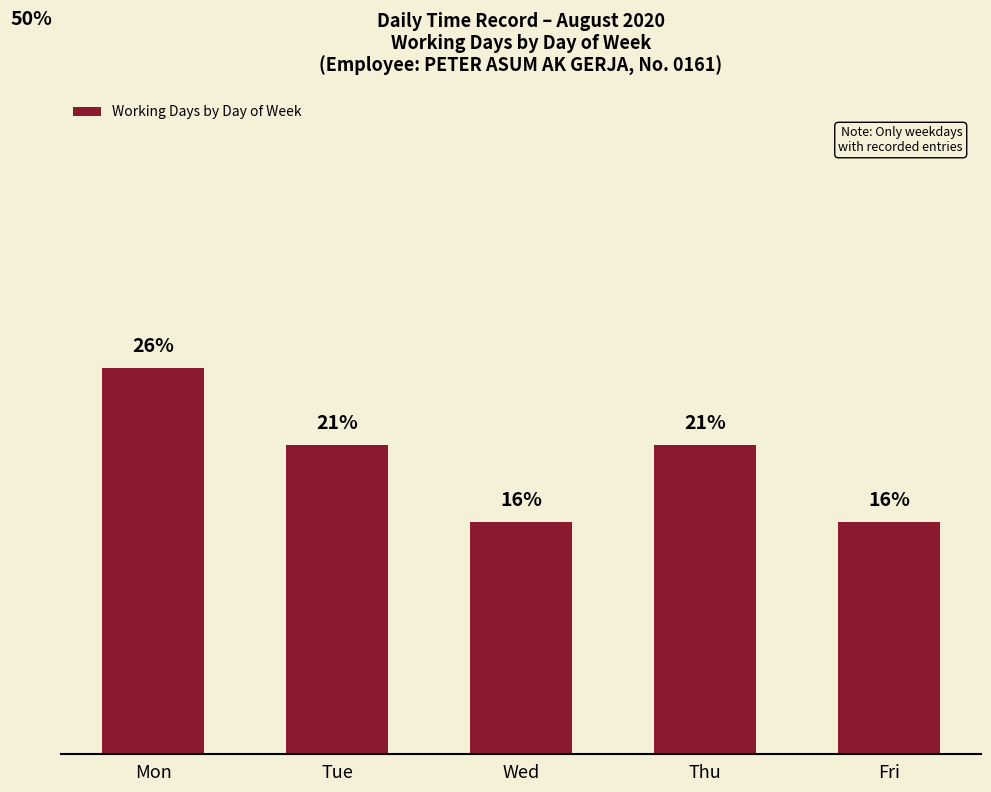

Is it true that the value at Wed is 15.8?

True